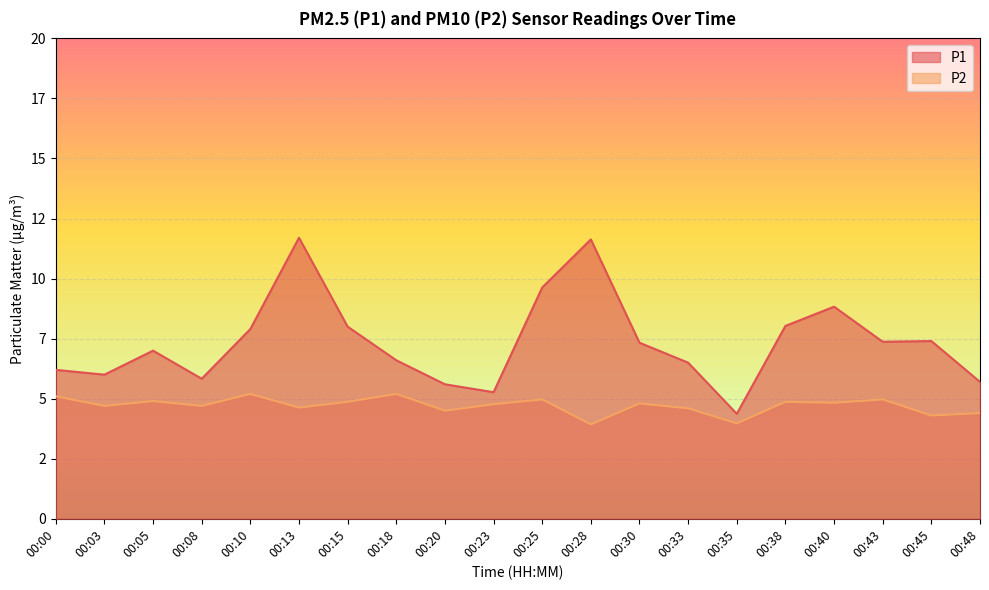

Reading left to right, what are all the values shown in this chart?

P1: 00:00=6.2	00:03=6.0	00:05=7.0	00:08=5.8	00:10=7.9	00:13=11.7	00:15=8.0	00:18=6.6	00:20=5.6	00:23=5.3	00:25=9.6	00:28=11.6	00:30=7.3	00:33=6.5	00:35=4.4	00:38=8.0	00:40=8.8	00:43=7.4	00:45=7.4	00:48=5.7
P2: 00:00=5.1	00:03=4.7	00:05=4.9	00:08=4.7	00:10=5.2	00:13=4.6	00:15=4.9	00:18=5.2	00:20=4.5	00:23=4.8	00:25=5.0	00:28=3.9	00:30=4.8	00:33=4.6	00:35=4.0	00:38=4.9	00:40=4.8	00:43=5.0	00:45=4.3	00:48=4.4